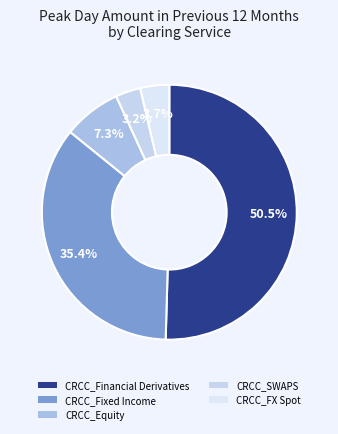

To the nearest percent, what portion does CRCC_FX Spot represent?

4%